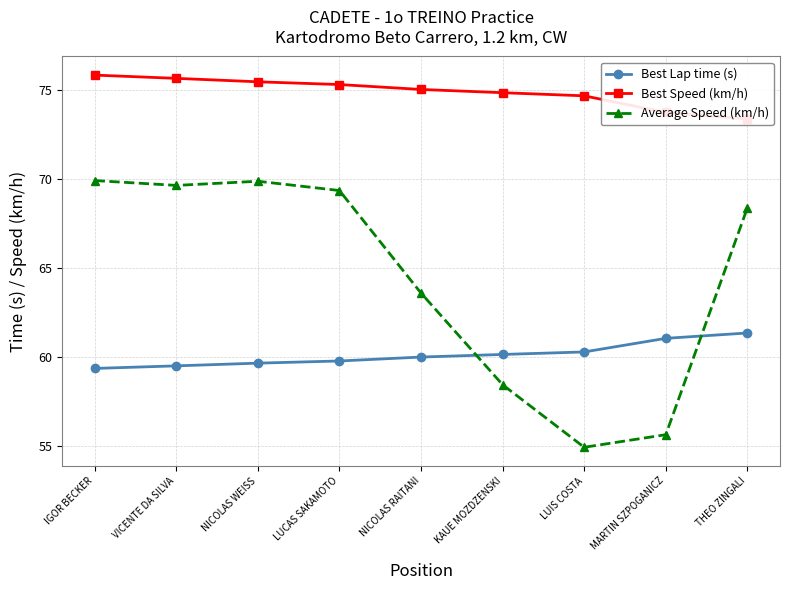

What is the average value of the Best Speed (km/h) series?

74.9